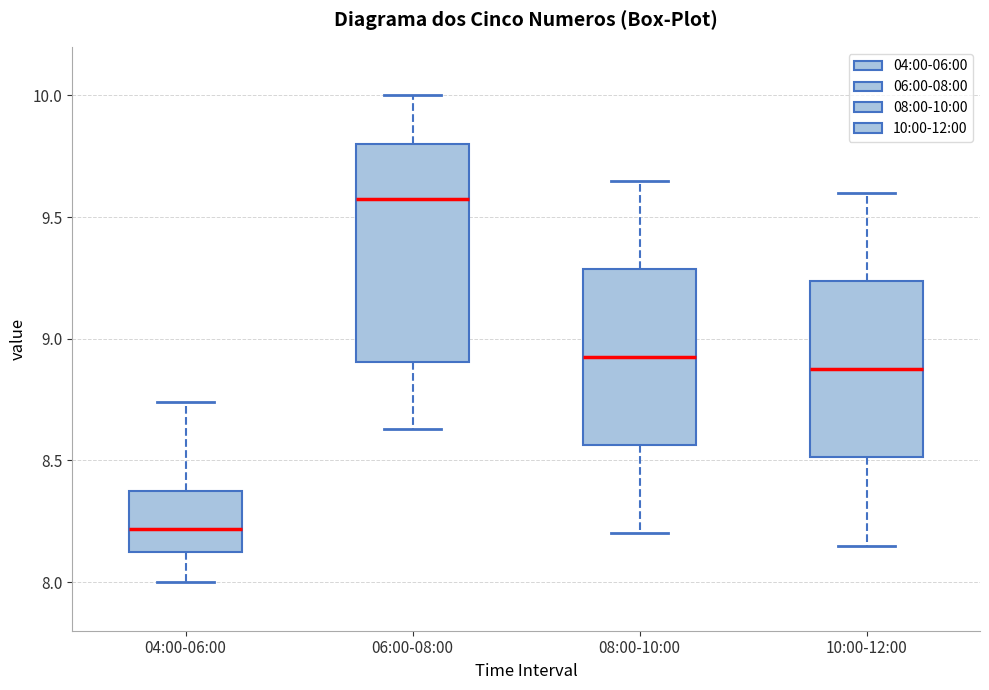

Reading left to right, read every box against the y-axis: the position of its median line, the range the box covers, and the ends of its whiskers. The values are not printed on the chart, so give them approximately, as read against the axis.

04:00-06:00: median 8.20, box 8.10 to 8.40, whiskers 8.00 to 8.75
06:00-08:00: median 9.60, box 8.90 to 9.80, whiskers 8.65 to 10.00
08:00-10:00: median 8.95, box 8.55 to 9.30, whiskers 8.20 to 9.65
10:00-12:00: median 8.90, box 8.50 to 9.25, whiskers 8.15 to 9.60